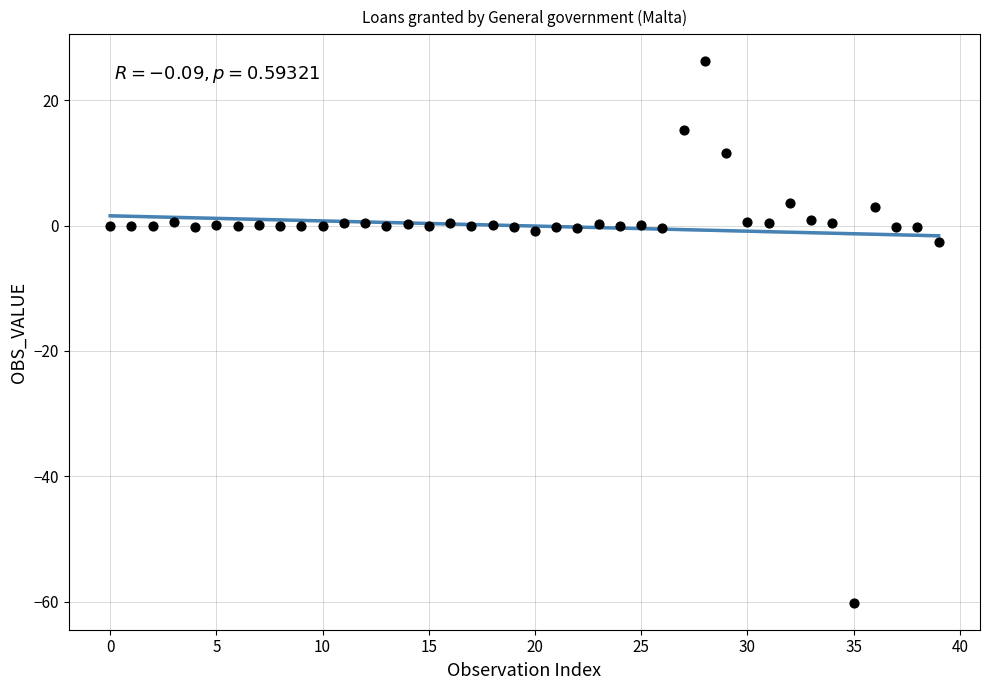

What Y value in the scatter plot is closest to -16?

-2.6